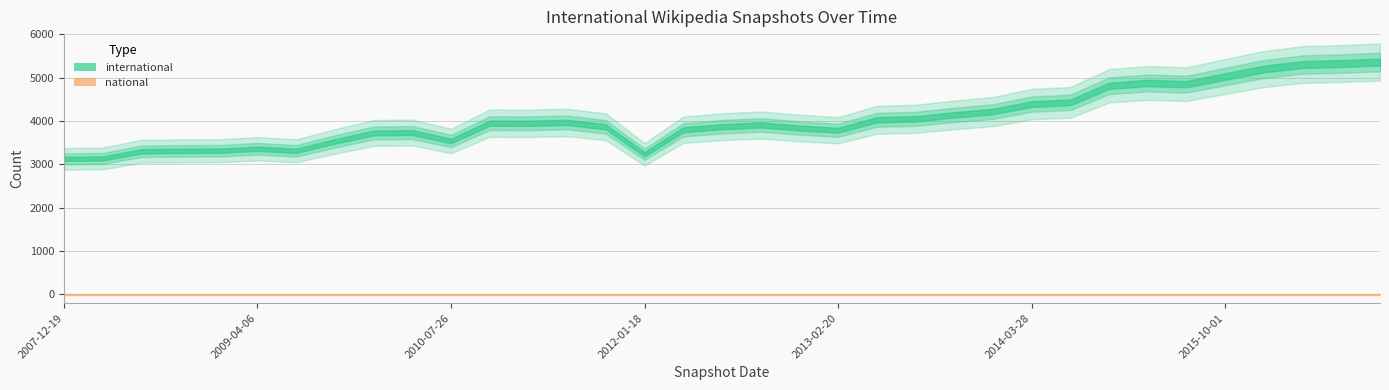

List the labels in order of international value, smallest first.

2007-12-19, 2008-04-01, 2012-01-18, 2008-06-27, 2008-10-10, 2009-06-17, 2008-12-17, 2009-04-06, 2009-09-25, 2010-07-26, 2009-12-16, 2010-04-01, 2013-02-20, 2012-03-26, 2012-12-11, 2011-09-05, 2012-07-13, 2012-10-31, 2011-02-21, 2010-11-17, 2011-06-10, 2013-05-21, 2013-07-09, 2013-09-10, 2013-12-20, 2014-03-28, 2014-09-08, 2015-01-19, 2015-07-03, 2015-04-09, 2015-10-01, 2016-01-04, 2016-04-05, 2016-07-04, 2016-10-07